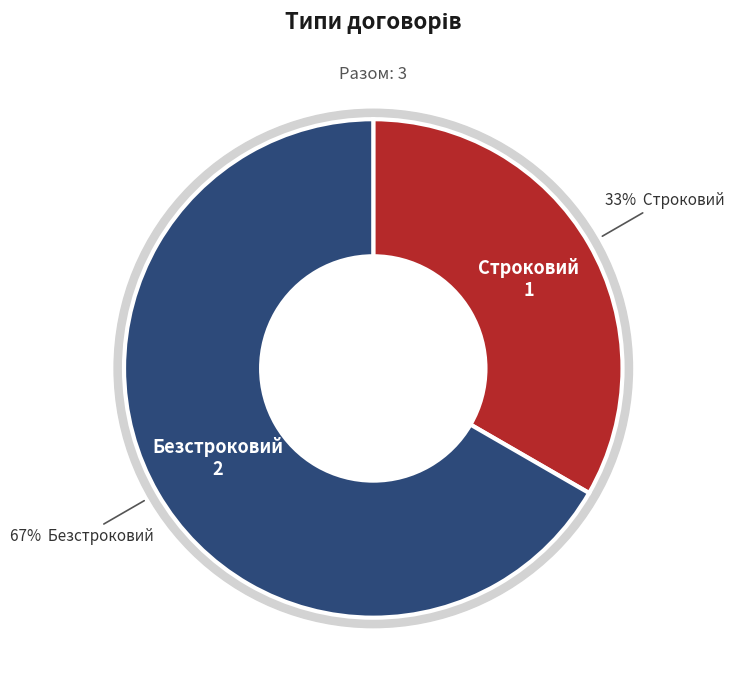

Which category has the biggest portion of the pie?

Безстроковий